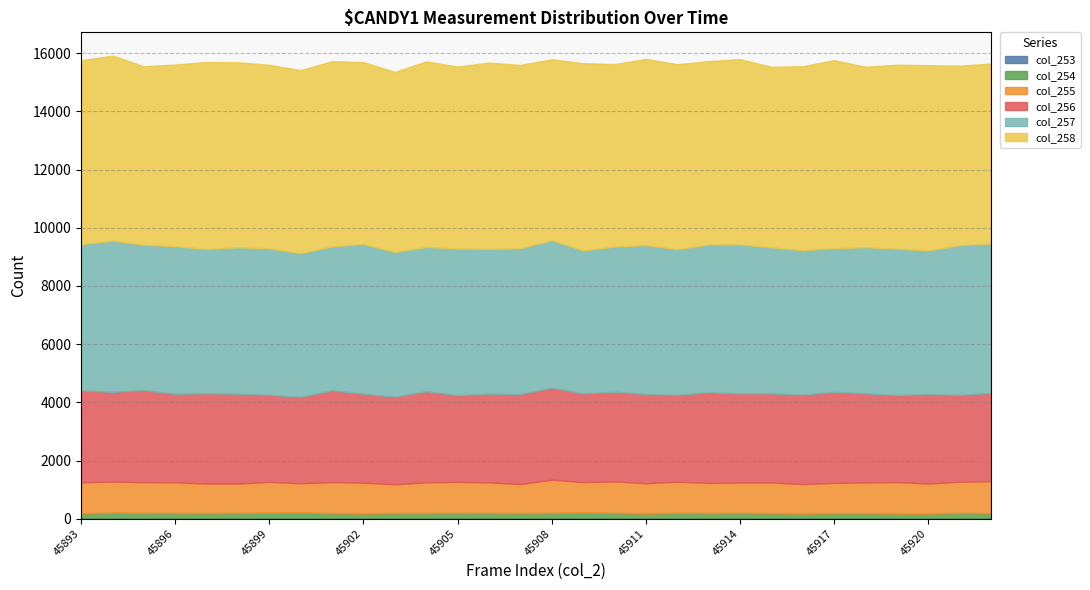

At which category is the sum across all series the highest?

45894